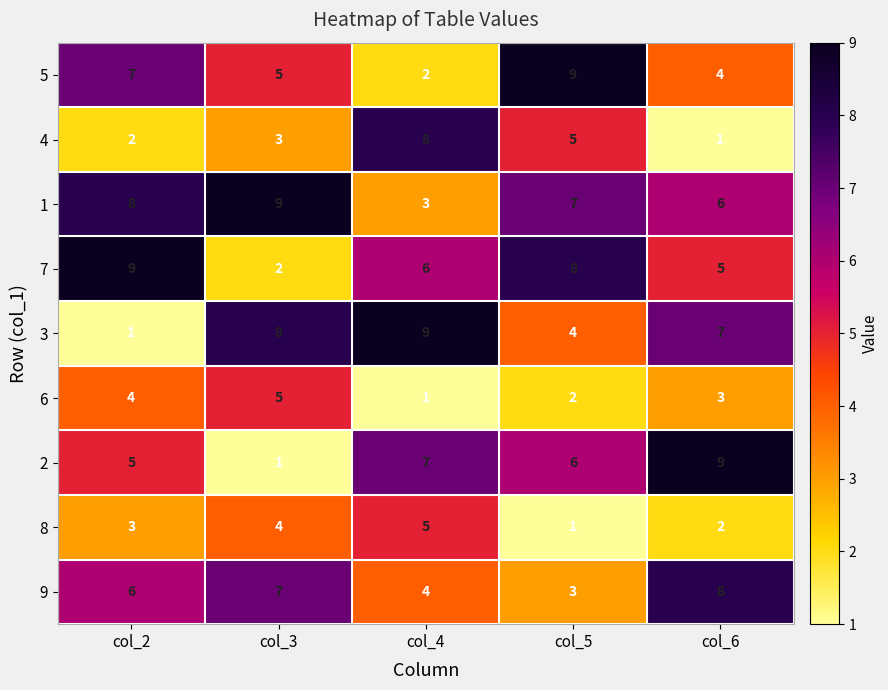

At how many categories does at least one series exceed 3?

5